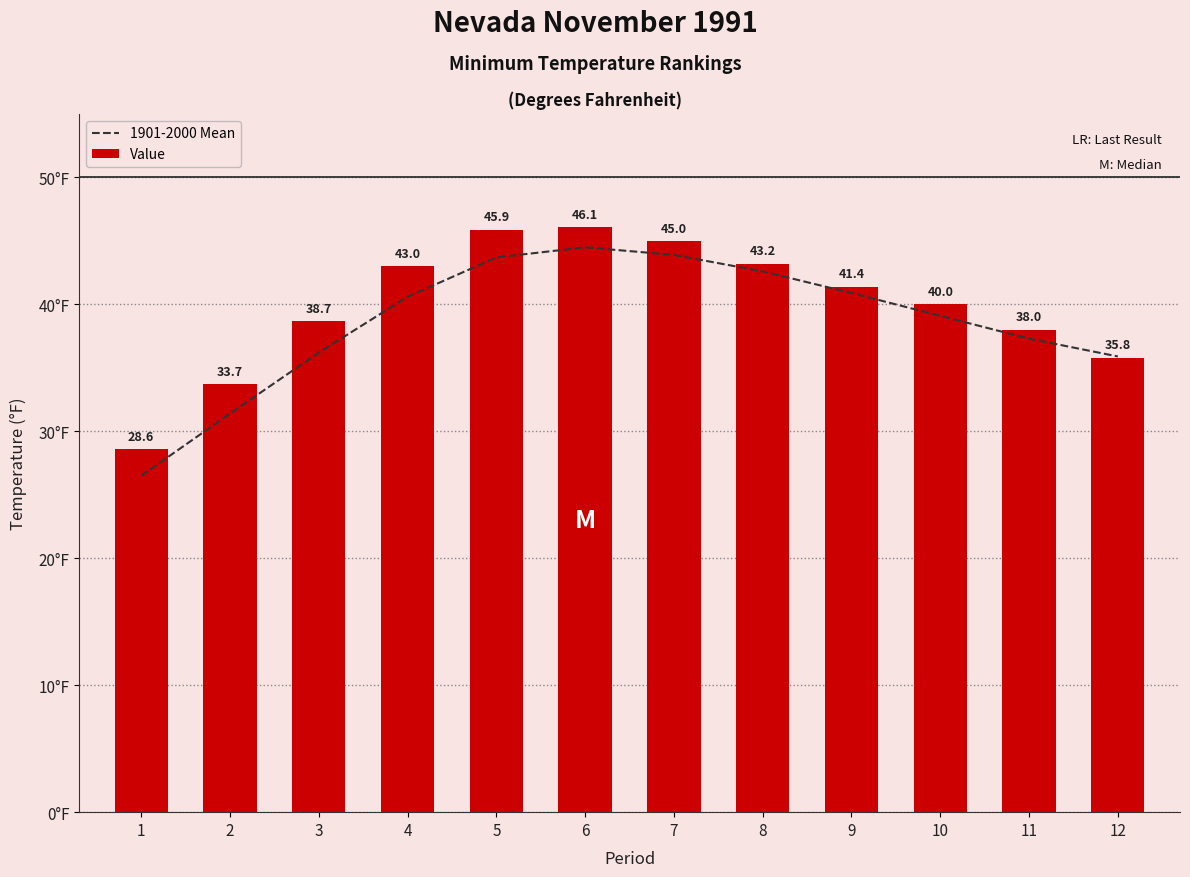

What is the highest value of the 1901-2000 Mean series?

44.5